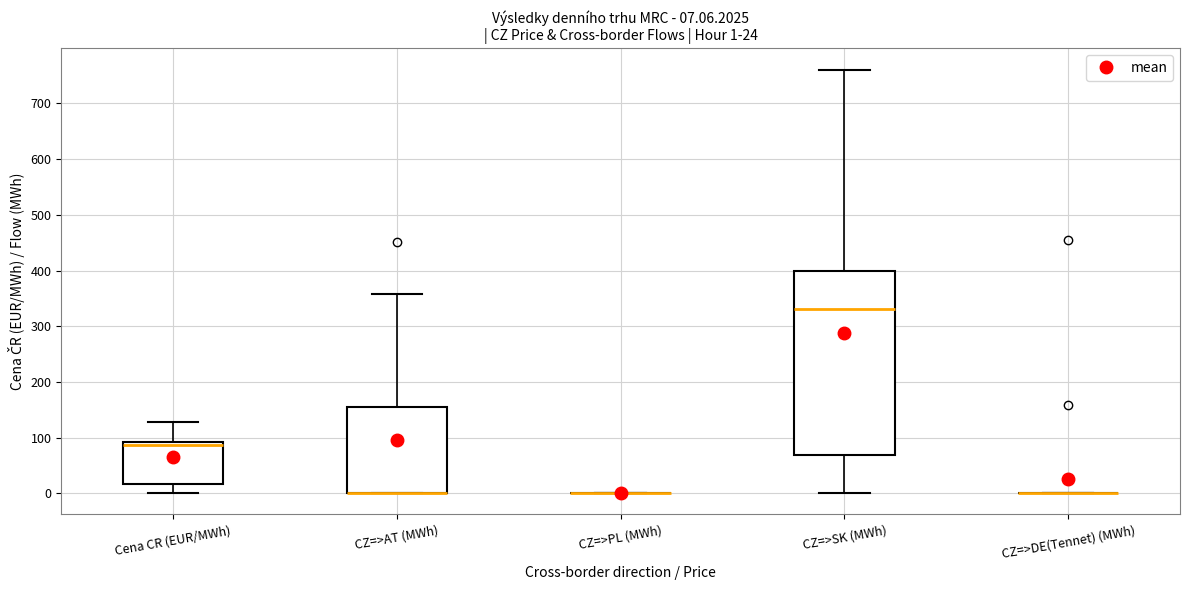

Comparing the boxes themselves (not the whiskers), which one is the tallest?

CZ=>SK (MWh)